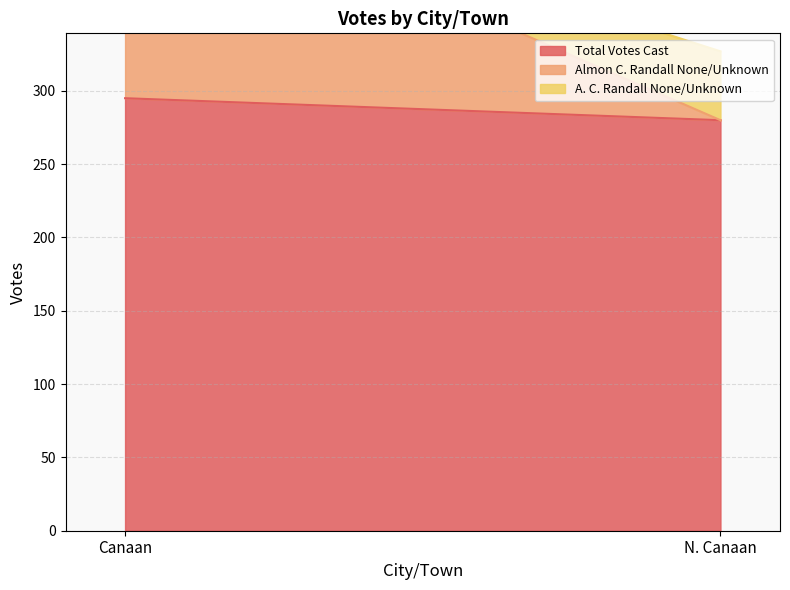

What value does the Total Votes Cast series have at N. Canaan, to the nearest 10?

280